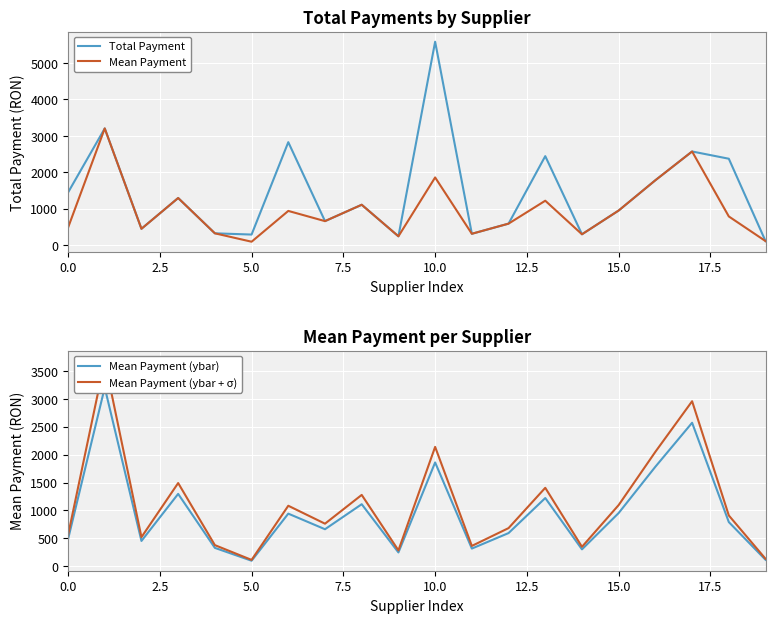

Which series has the widest spread of values?

Total Payment